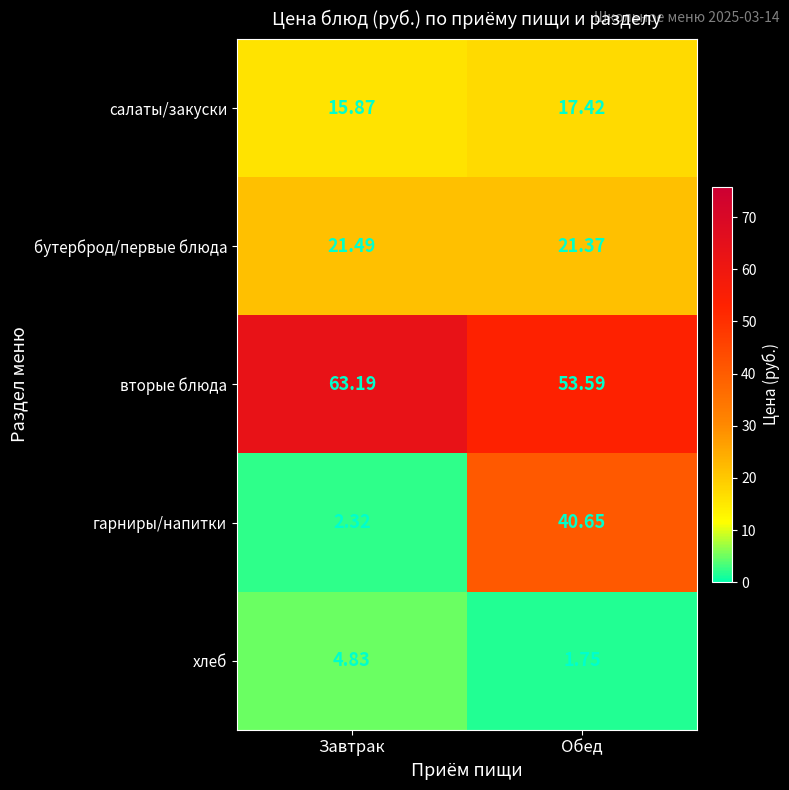

Rank the series at Завтрак from highest to lowest value.

вторые блюда, бутерброд/первые блюда, салаты/закуски, хлеб, гарниры/напитки